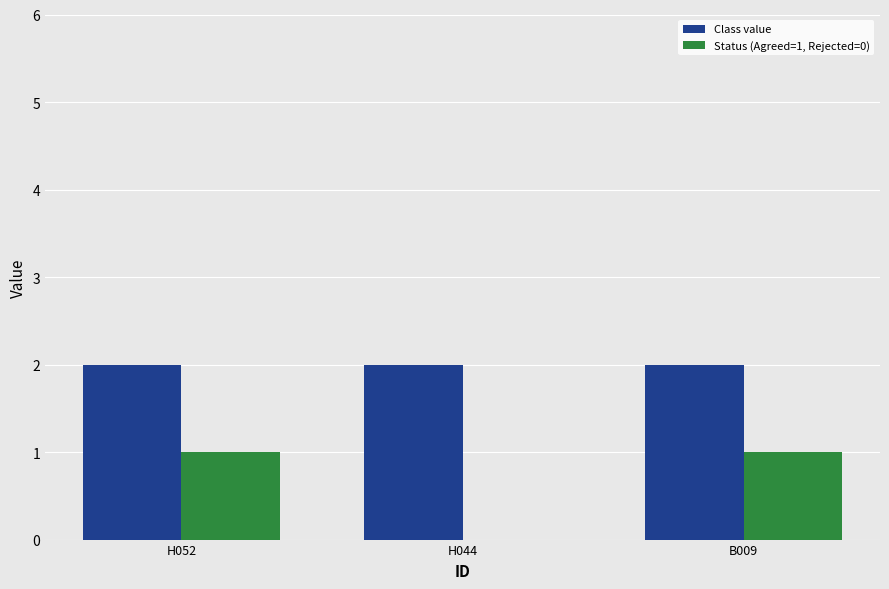

What is the average value of the Status (Agreed=1, Rejected=0) series?

1